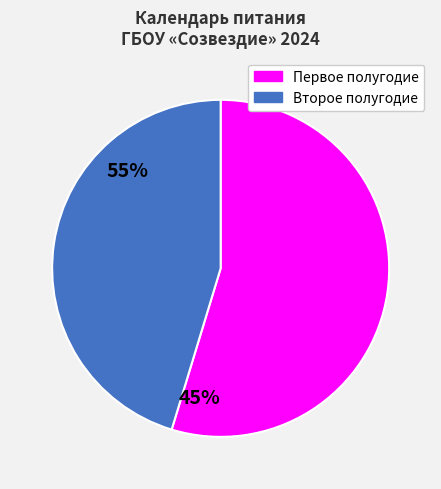

Is there any slice that represents more than half of the pie?

Yes